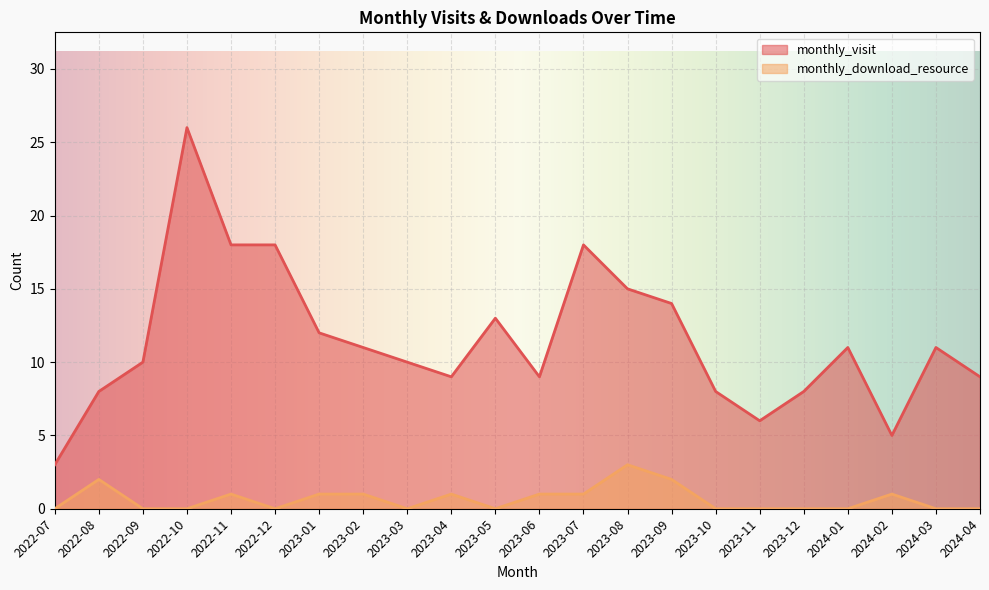

Is it true that monthly_visit equals 15 at 2023-06?

False